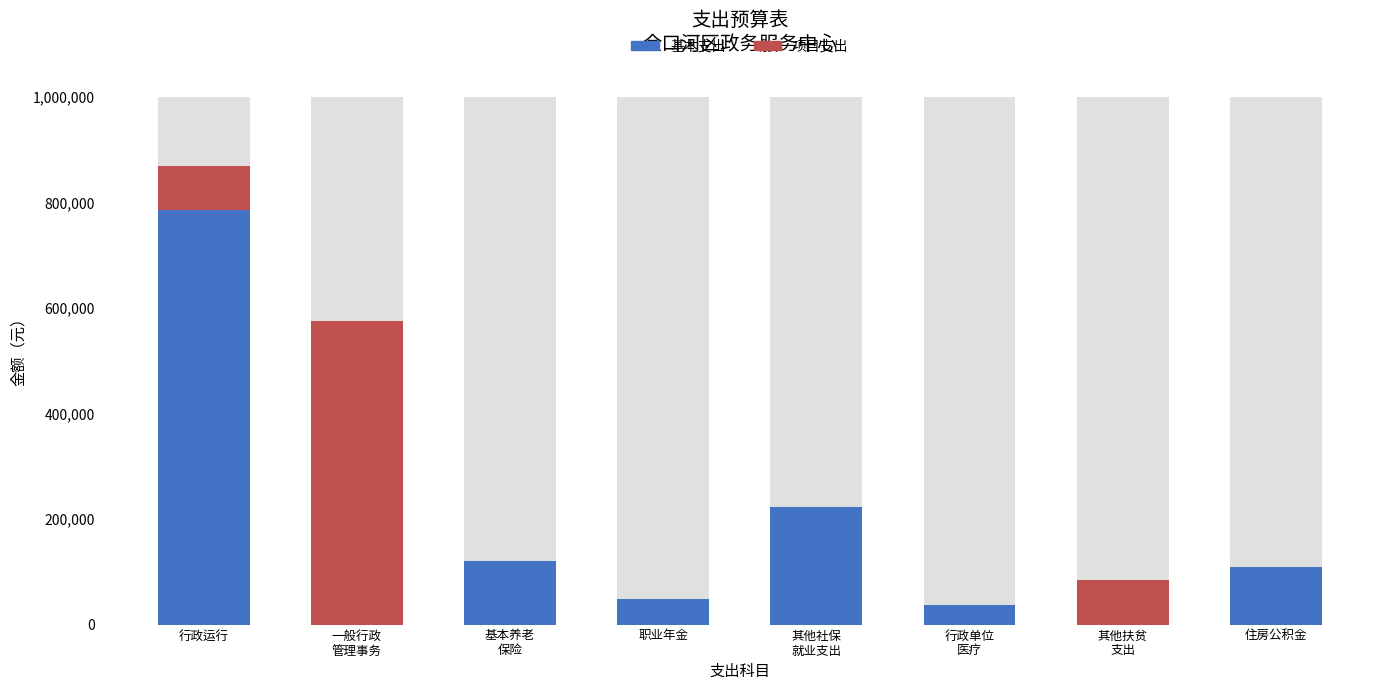

What is the value of the 项目支出 bar at the 1st from the left?

84000